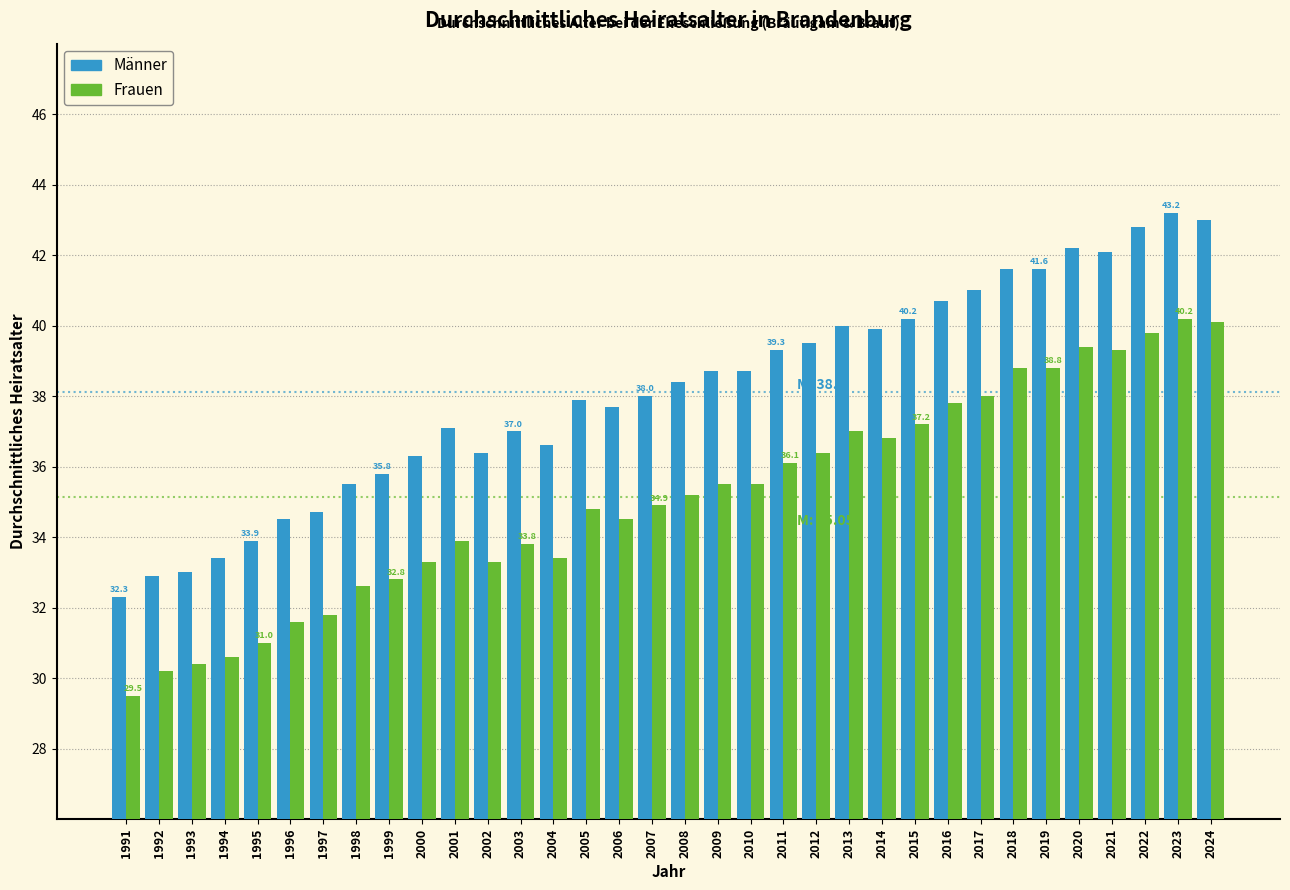

Is the value of Männer at 2015 greater than the value of Frauen at 2011?

Yes